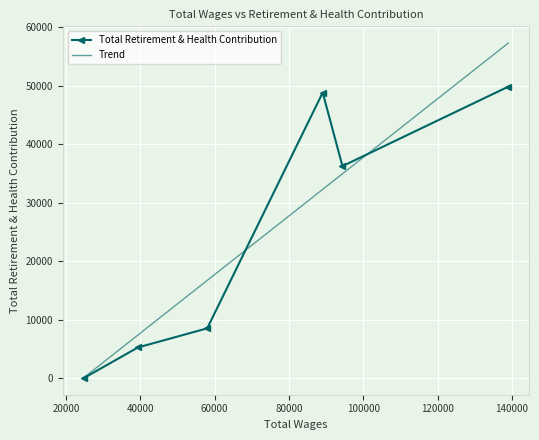

How many interior local valleys does the Total Retirement & Health Contribution series have?

1